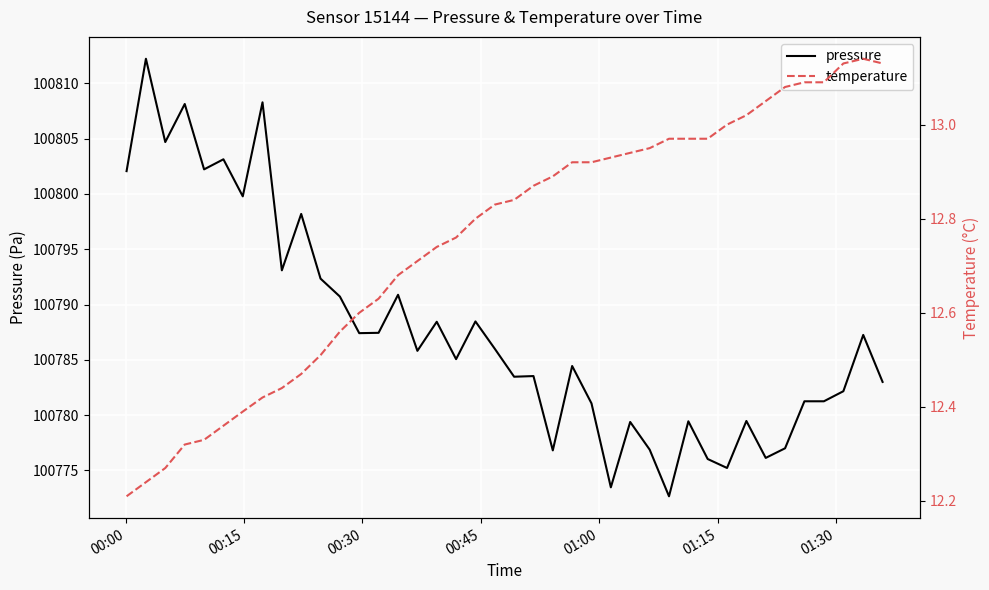

What is the average value of the pressure series?

100787.6